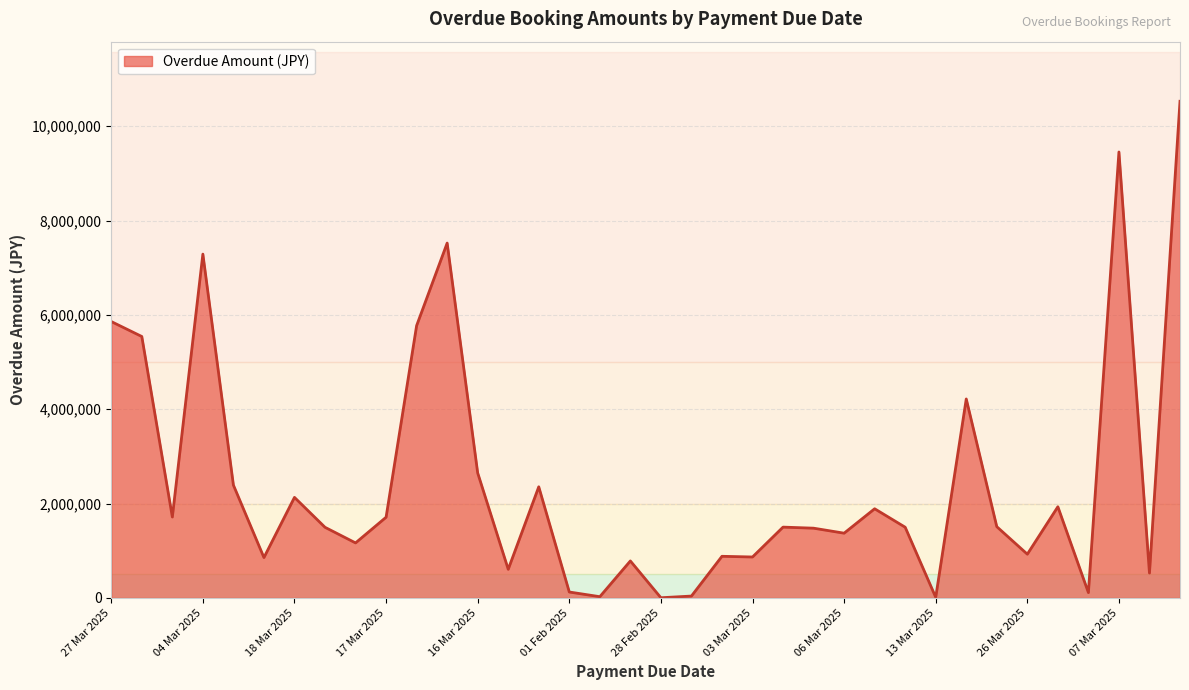

What is the greatest value displayed?

10528568.0